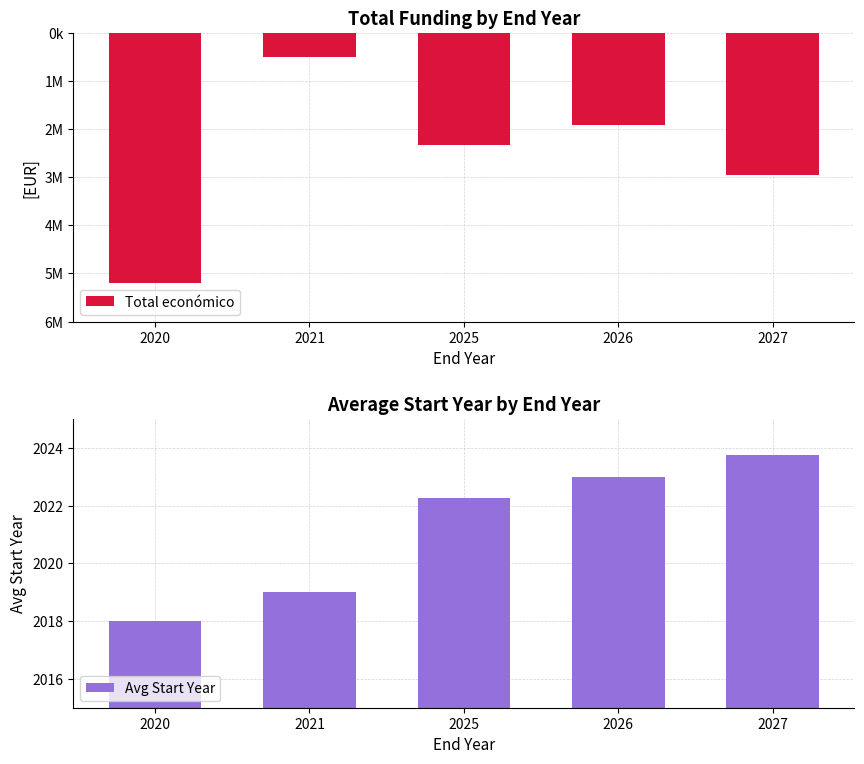

What is the approximate value of Avg Start Year at 2021?

2019.0